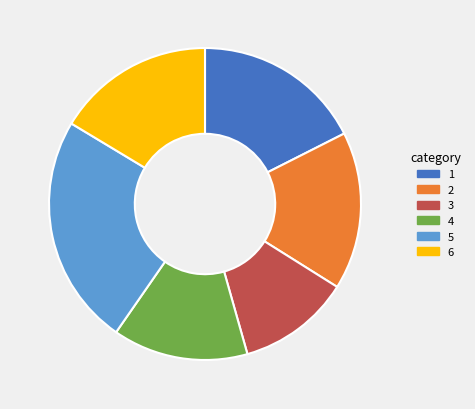

Does any single category account for the majority?

No